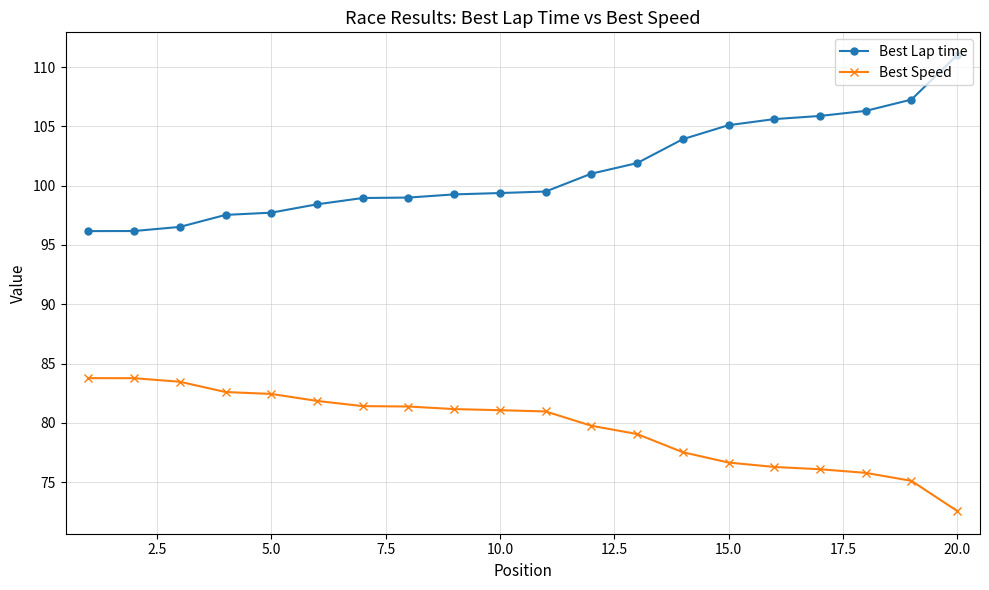

List the series in order of their peak value, highest first.

Best Lap time, Best Speed